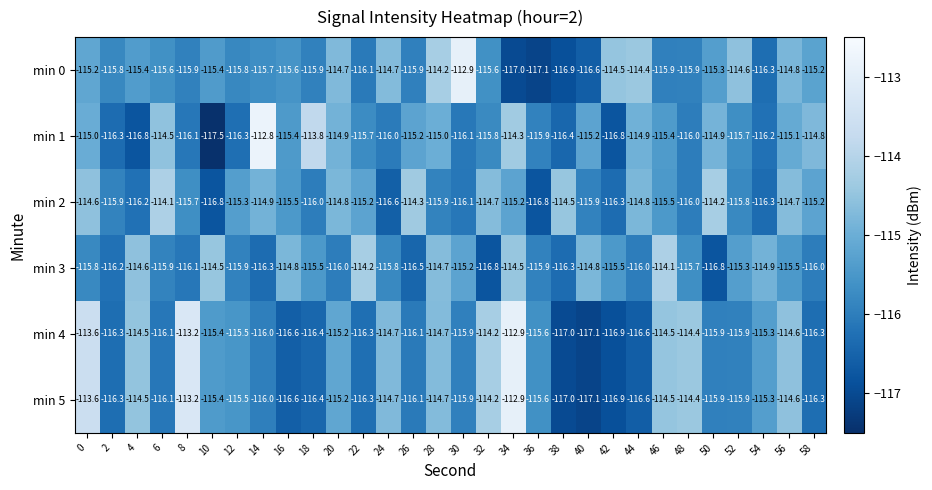

What is the spread (max minus min) of values at 40?

2.3